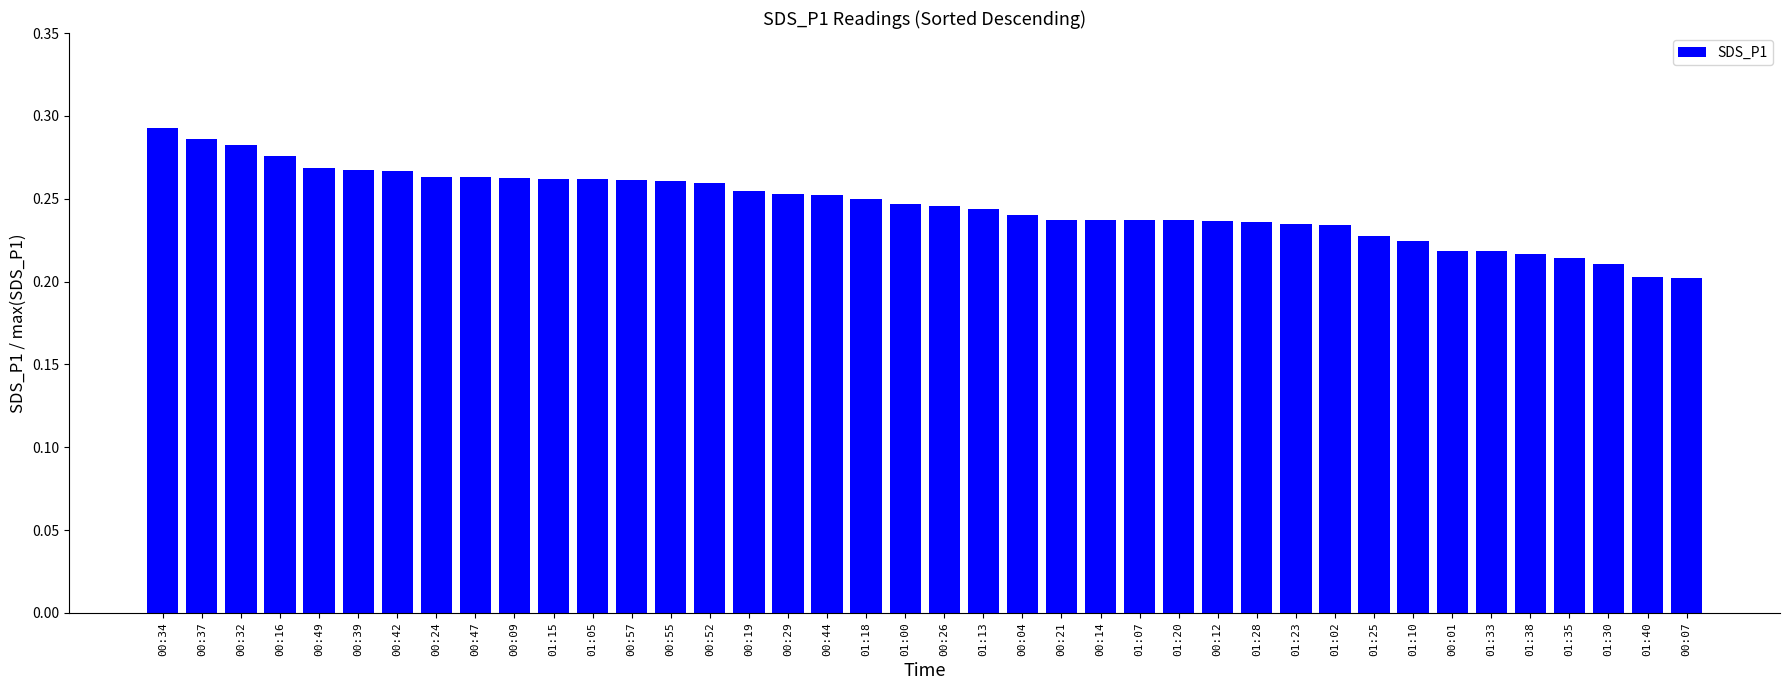

Are the bars grouped side by side (vs. stacked)?

No